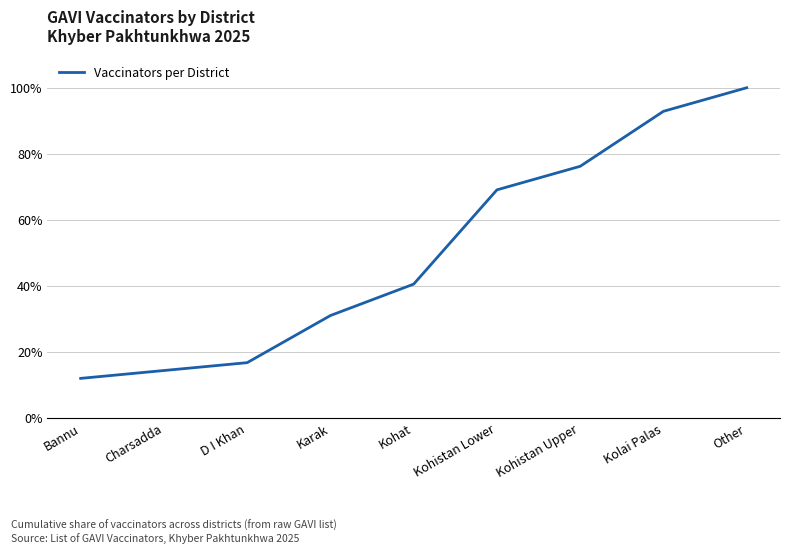

Reading left to right, what are all the values shown in this chart?

11.9	14.3	16.7	31.0	40.5	69.0	76.2	92.9	100.0